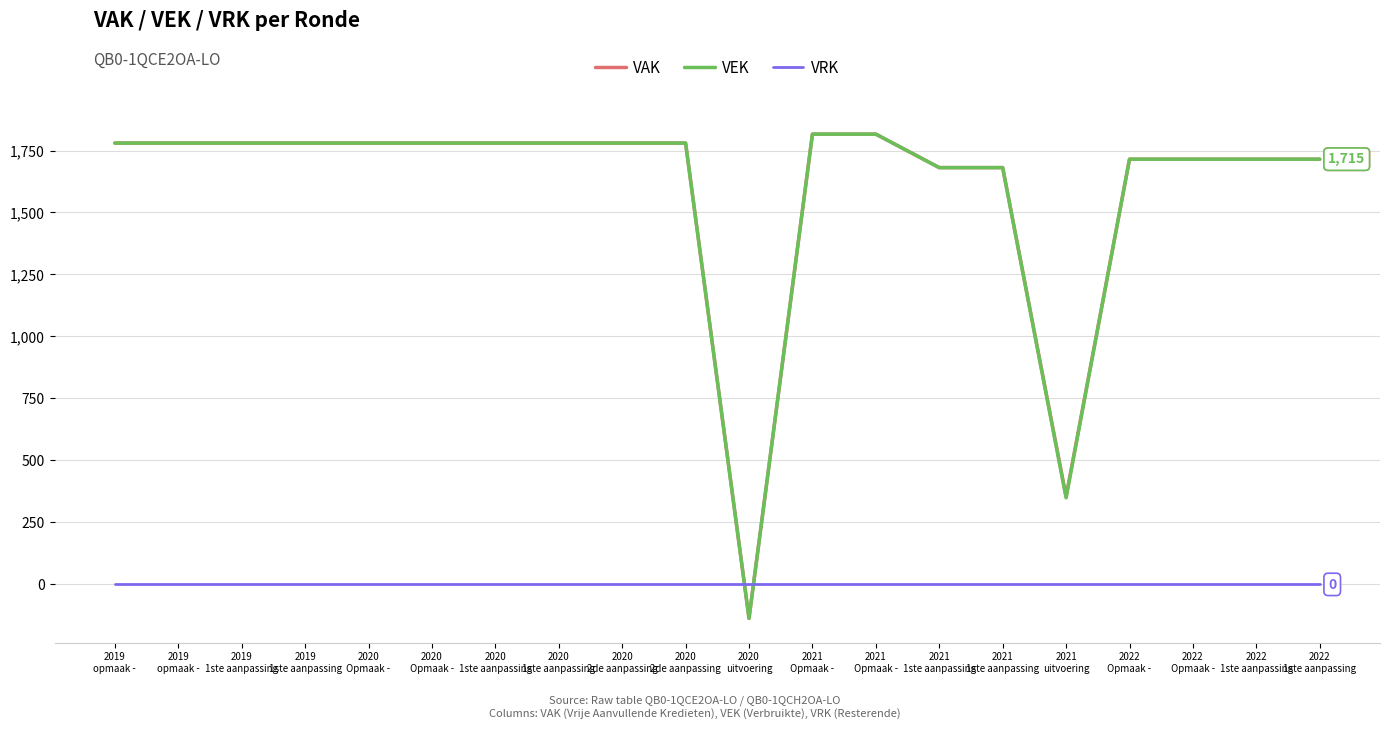

At which label is VAK closest to 839?

2021
uitvoering